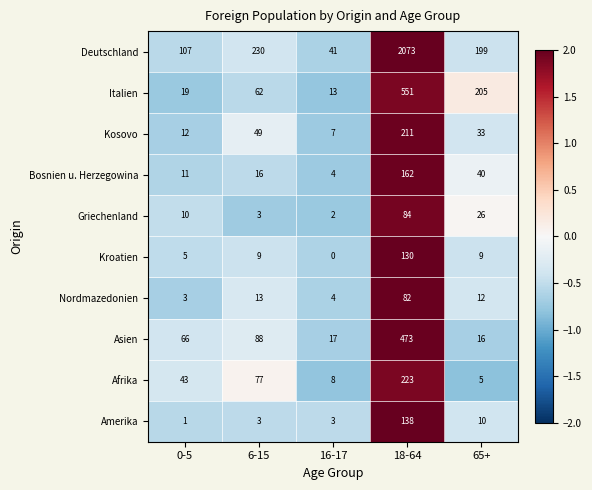

At which label is Deutschland closest to 1057?

6-15